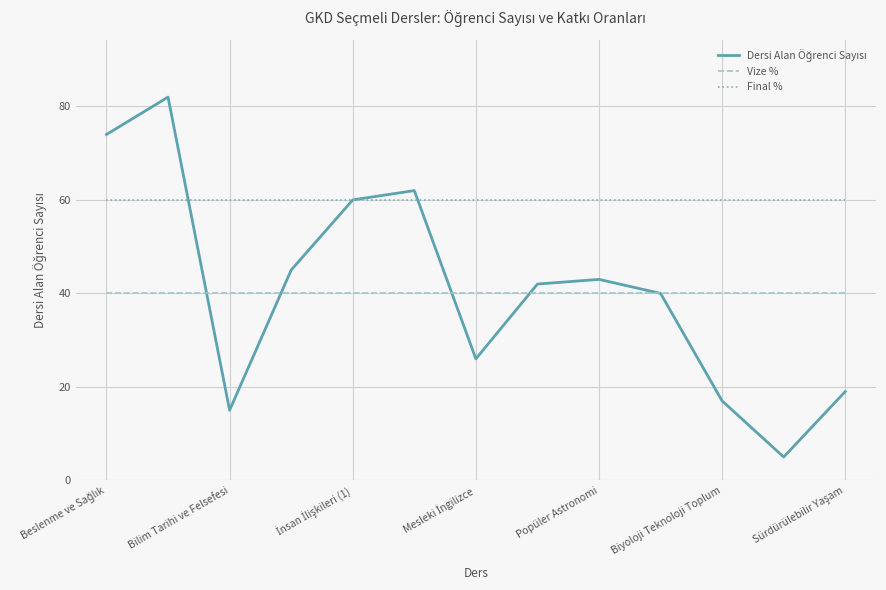

Which series has the largest total across all categories?

Final %